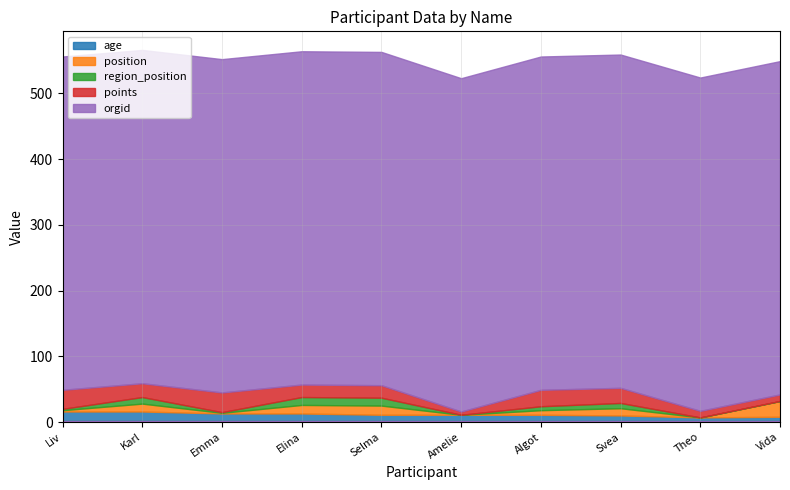

How many lines are shown in the chart?

5